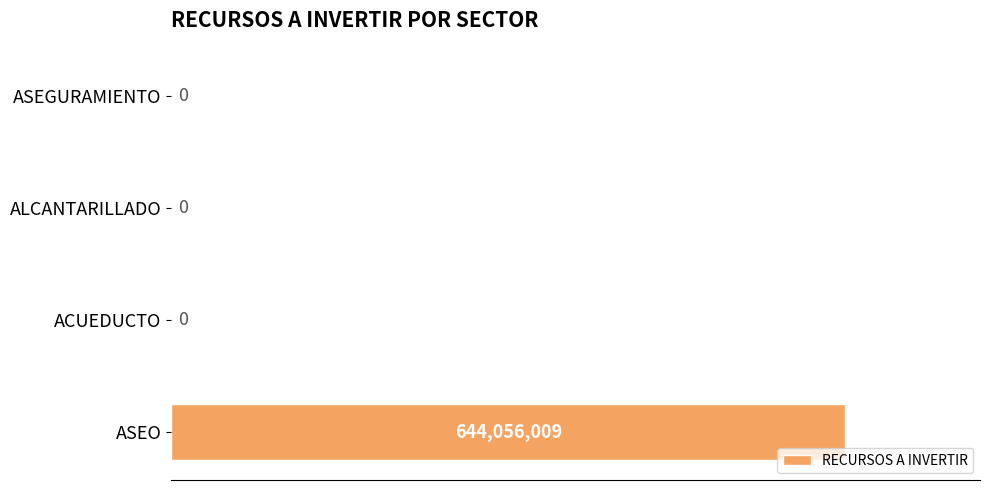

Are the bars horizontal?

Yes